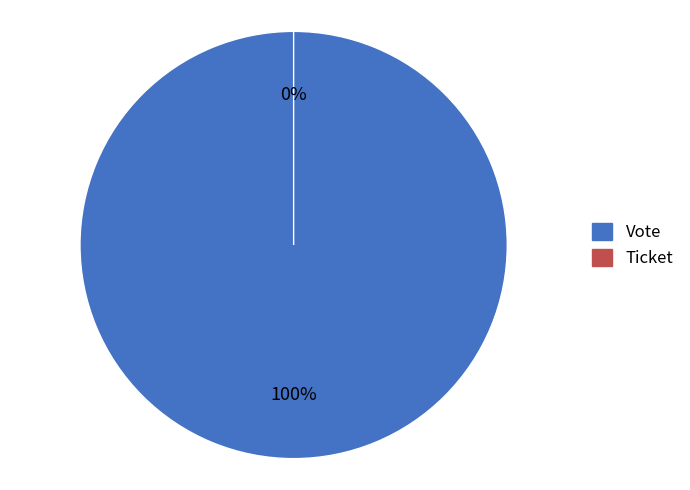

Is there any slice that represents more than half of the pie?

Yes